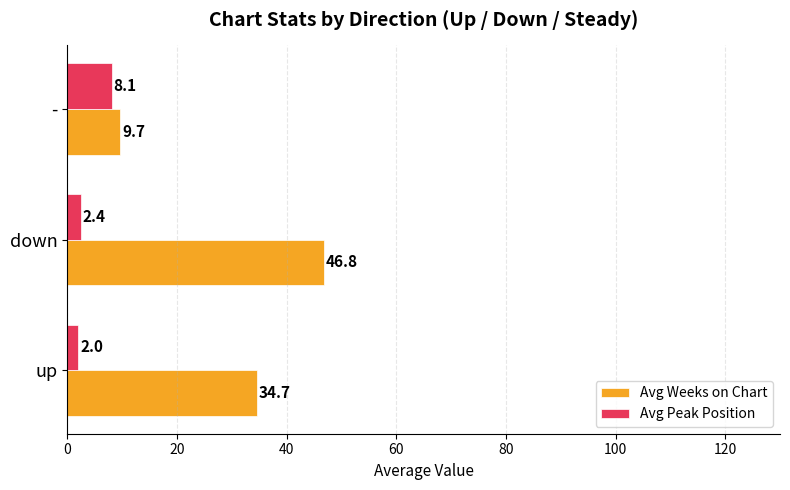

What are all the series names shown in the legend?

Avg Weeks on Chart, Avg Peak Position